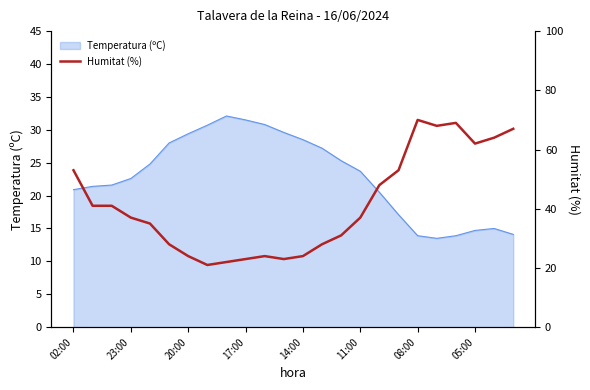

True or false: Temperatura (ºC) has a value of 29.4 at 20:00.

True